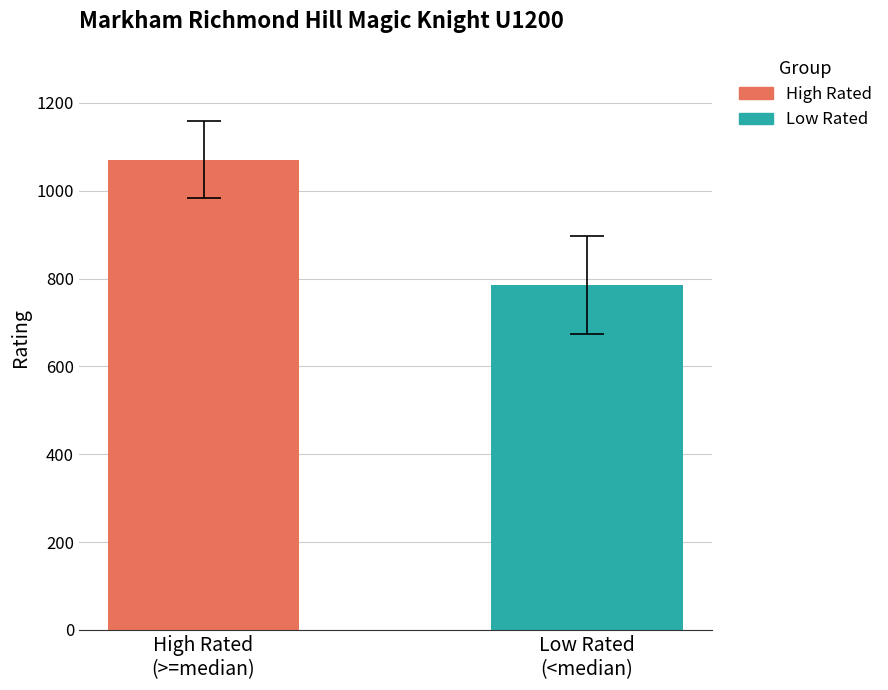

List the series in order of their overall mean, lowest first.

Low Rated, High Rated